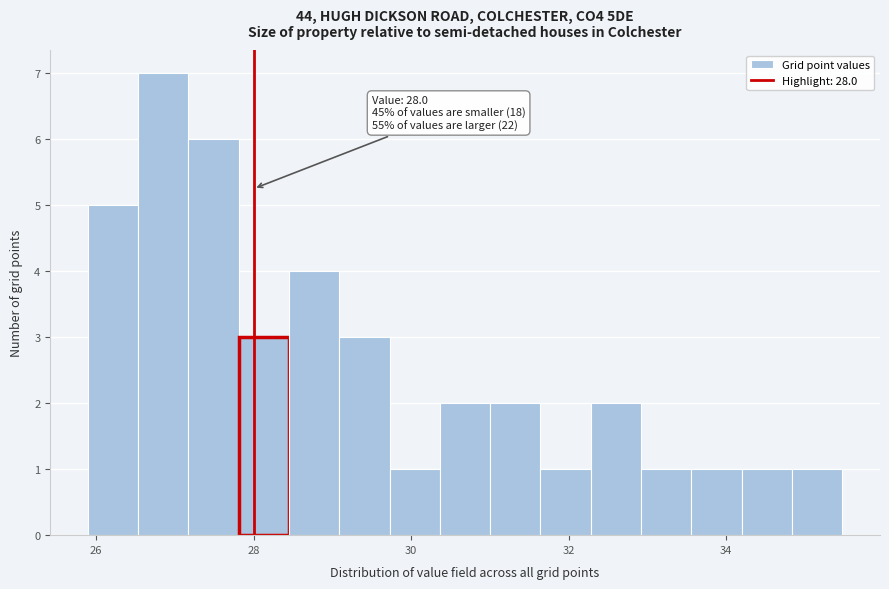

Read against the x-axis, roughly where is the centre of the tallest bar?

26.8